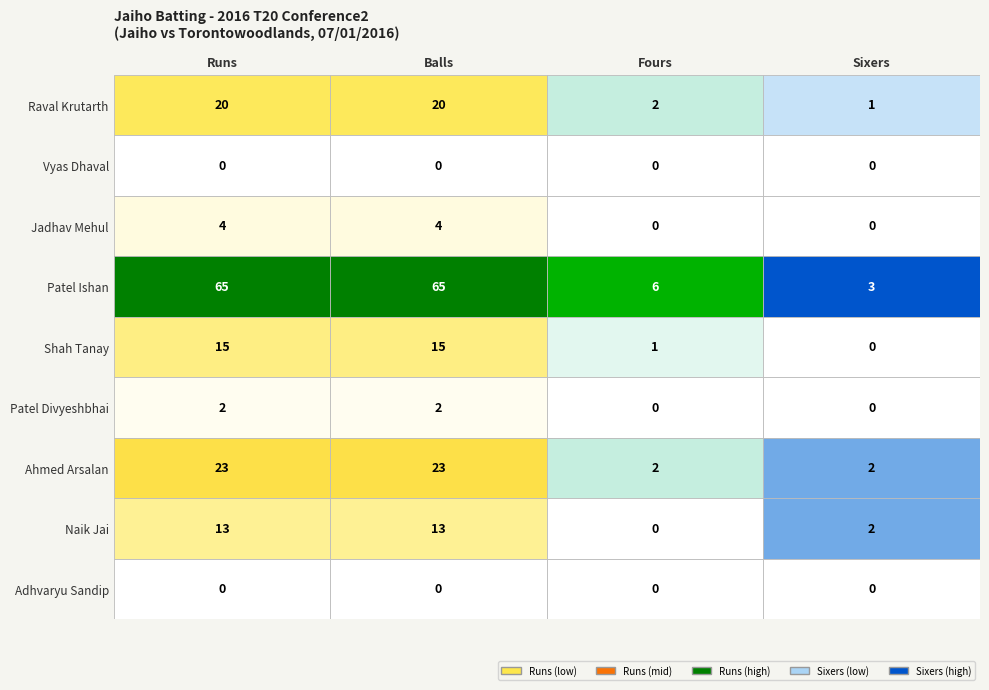

Reading left to right, transcribe all the data shown in this chart.

Raval Krutarth: Runs=20	Balls=20	Fours=2	Sixers=1
Vyas Dhaval: Runs=0	Balls=0	Fours=0	Sixers=0
Jadhav Mehul: Runs=4	Balls=4	Fours=0	Sixers=0
Patel Ishan: Runs=65	Balls=65	Fours=6	Sixers=3
Shah Tanay: Runs=15	Balls=15	Fours=1	Sixers=0
Patel Divyeshbhai: Runs=2	Balls=2	Fours=0	Sixers=0
Ahmed Arsalan: Runs=23	Balls=23	Fours=2	Sixers=2
Naik Jai: Runs=13	Balls=13	Fours=0	Sixers=2
Adhvaryu Sandip: Runs=0	Balls=0	Fours=0	Sixers=0